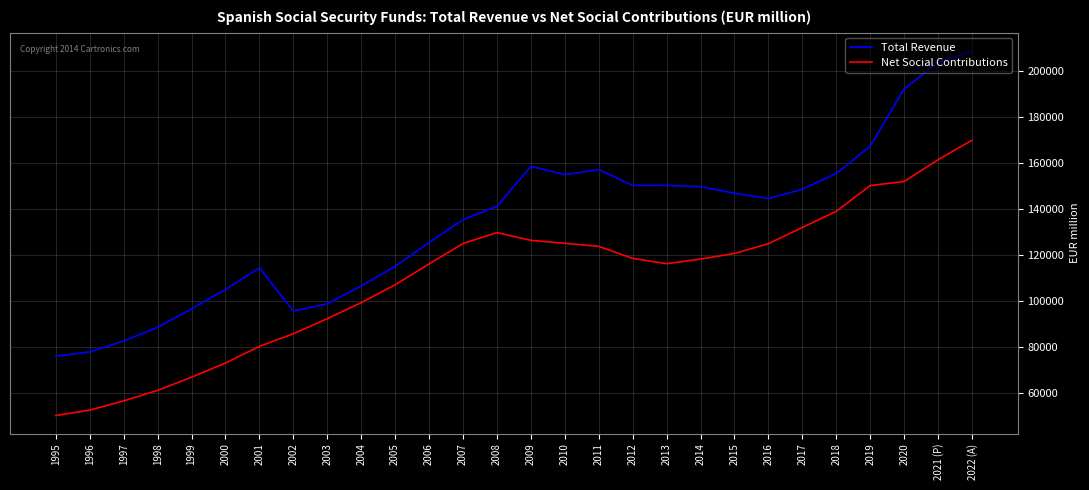

In Total Revenue, how many points are higher than both neighbors (excluding endpoints)?

4